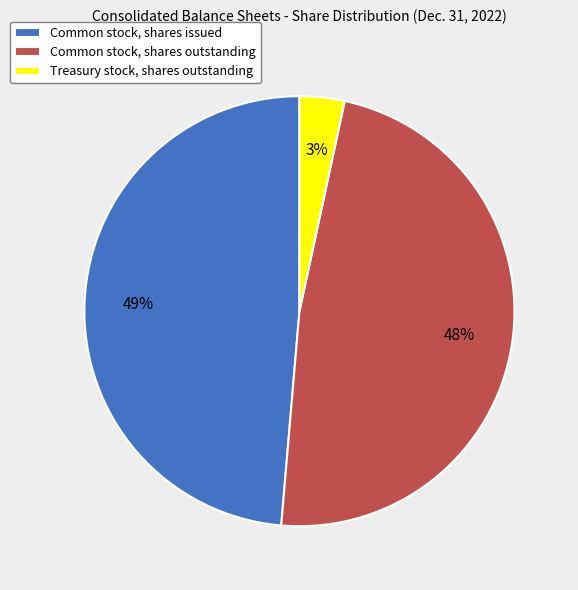

Combined, do Common stock, shares issued and Treasury stock, shares outstanding account for over 50%?

Yes